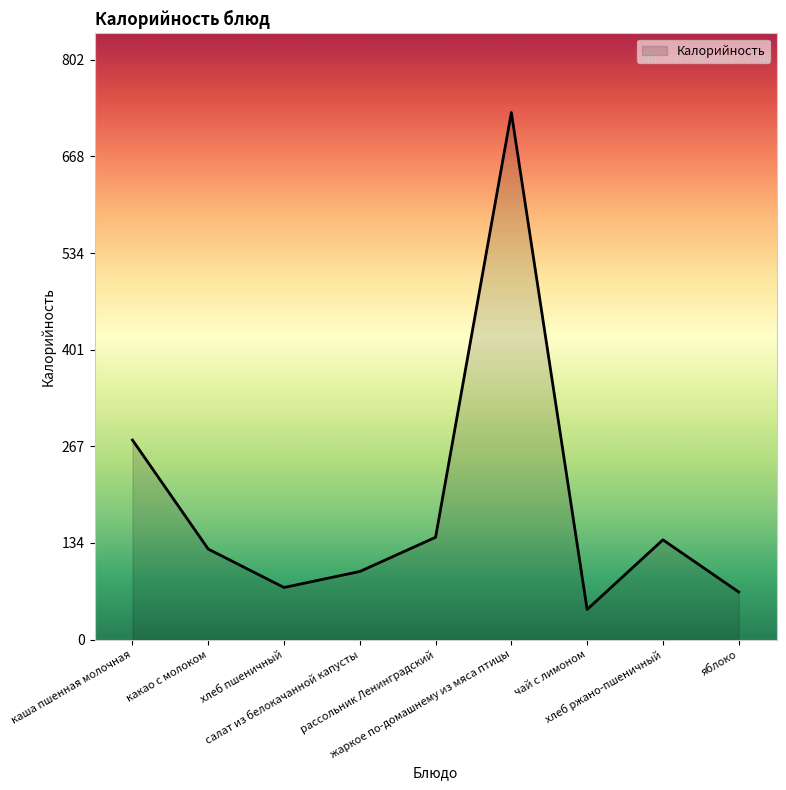

What is the sum of all values?

1682.5